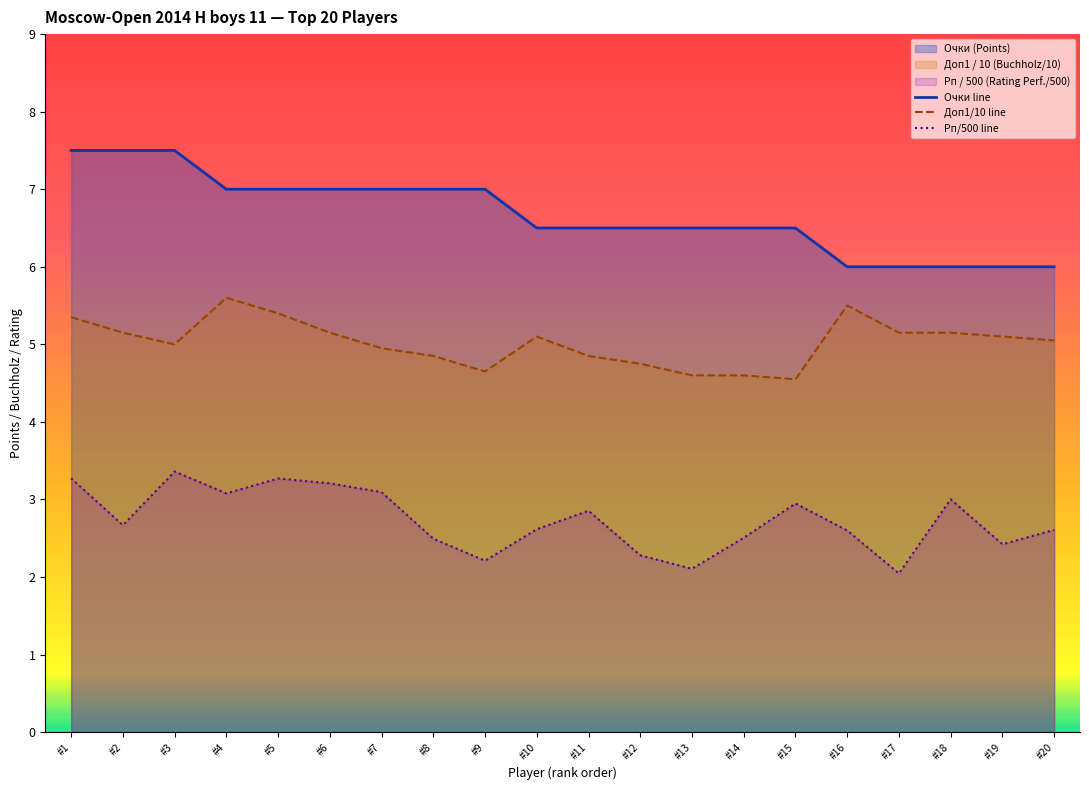

Where is Рп/500 line nearest to the value 2?

#17